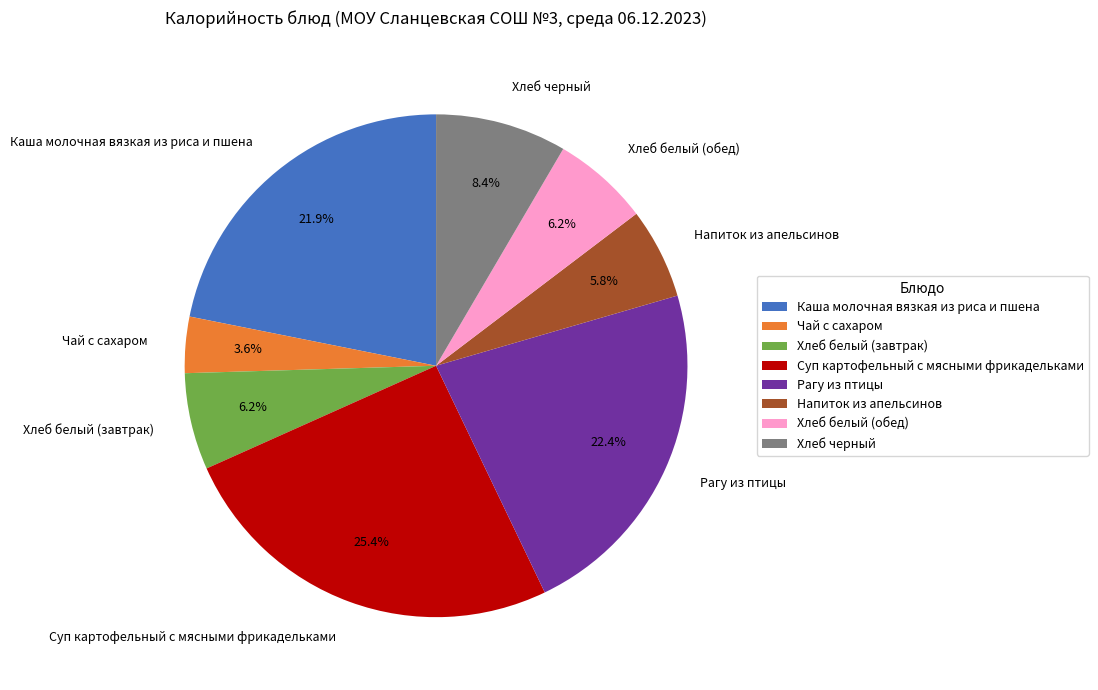

To the nearest percent, what is the difference between the largest and smallest slice percentages?

22%